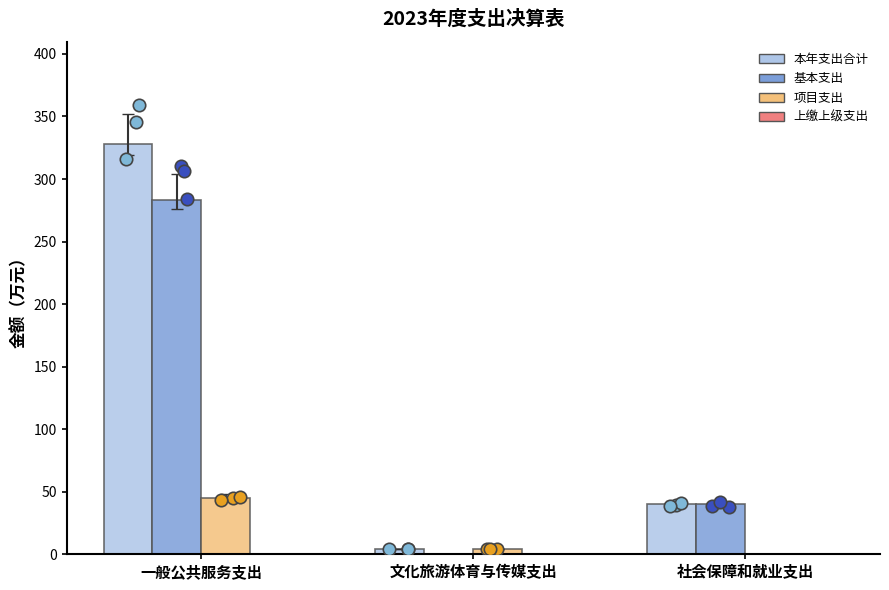

Which series has the largest total across all categories?

本年支出合计